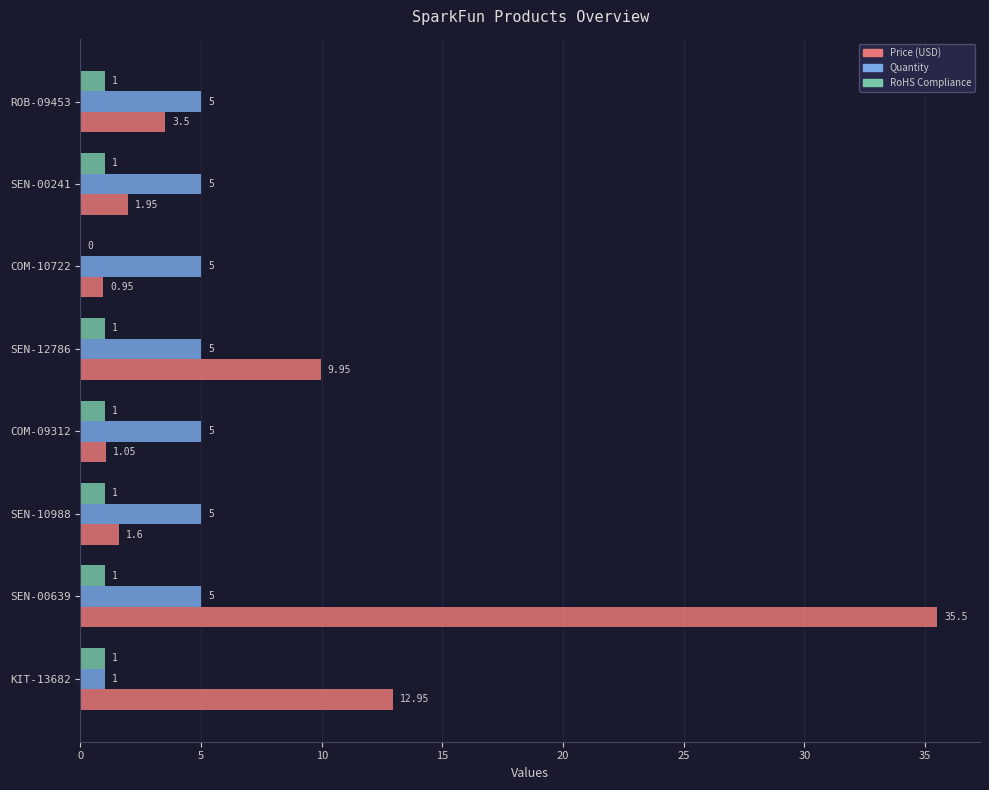

What is the sum of all Quantity values?

36.0